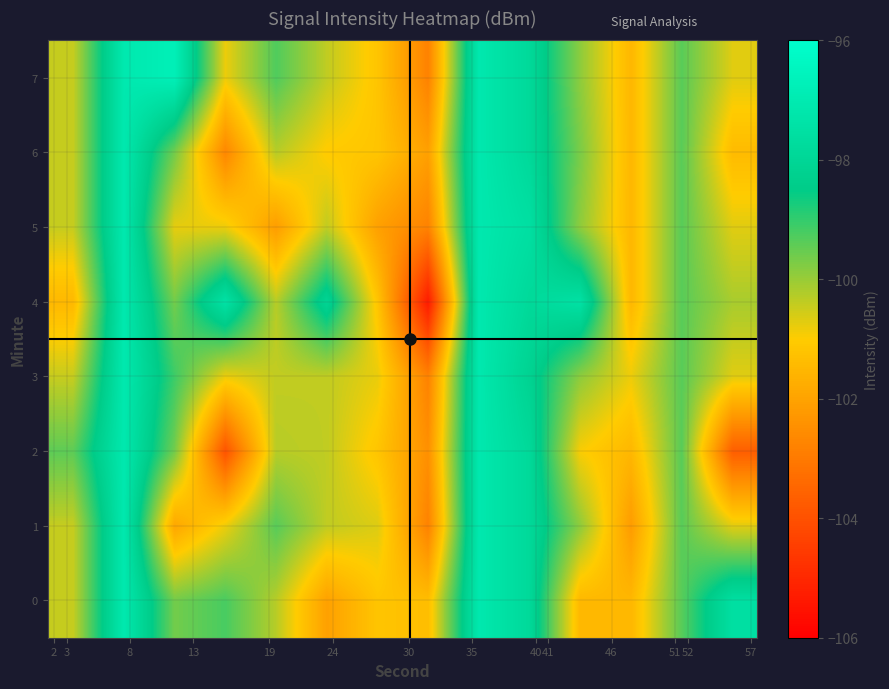

Count the number of categories in the chart.

14